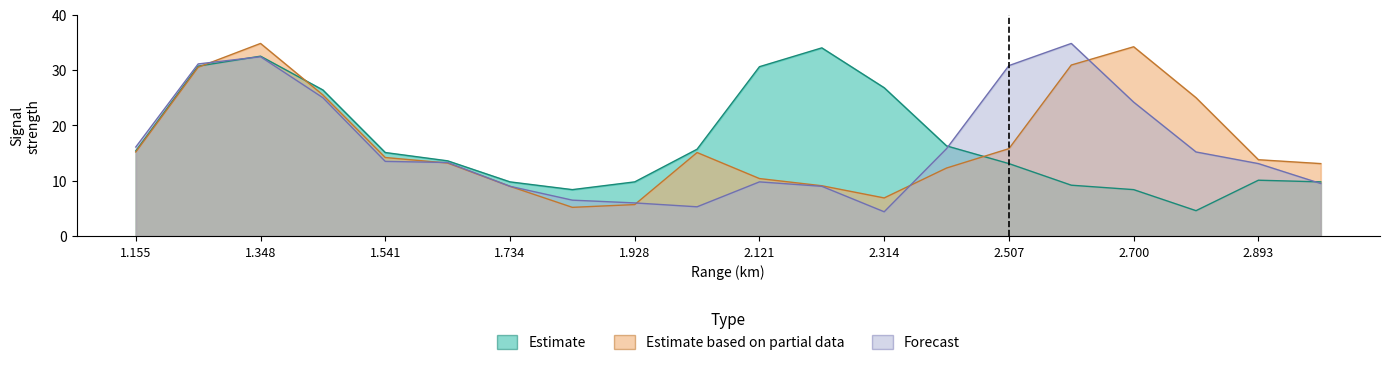

Read the Estimate value at 1.541.

15.1